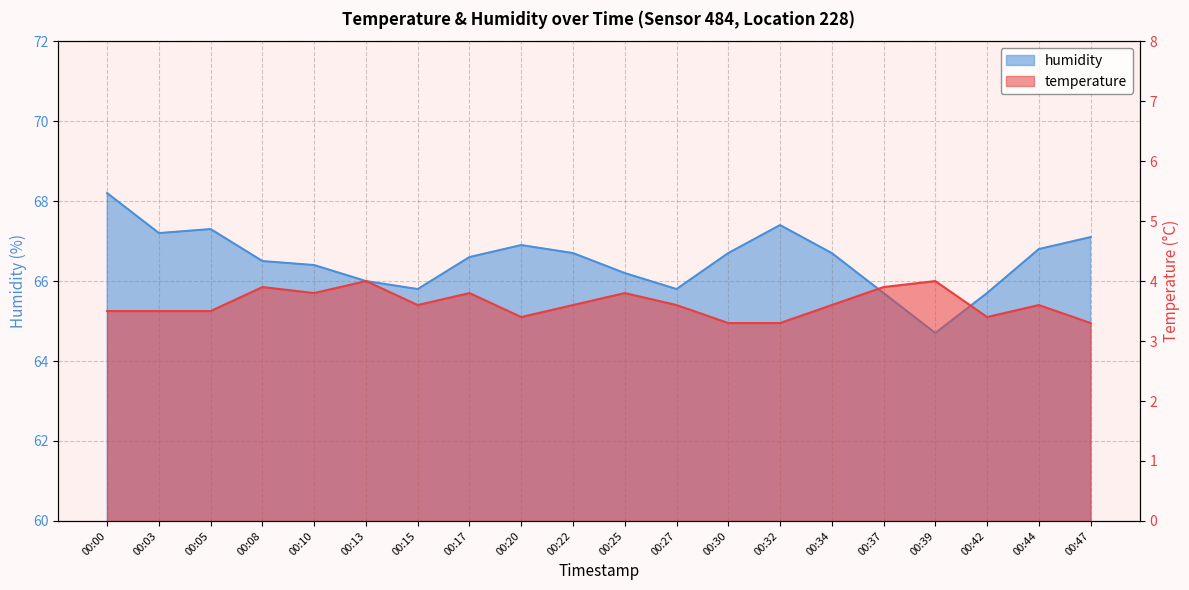

How many lines are shown in the chart?

2